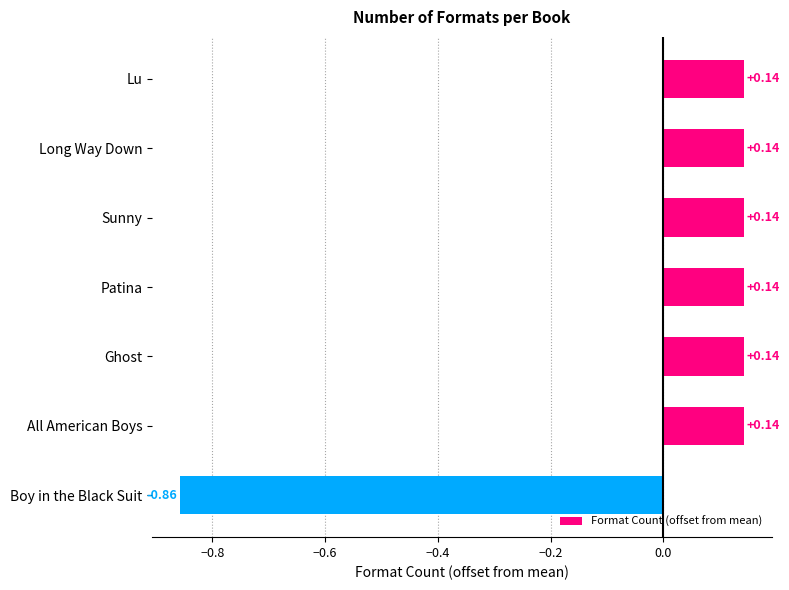

What is the label of the 4th bar from the bottom?

Patina